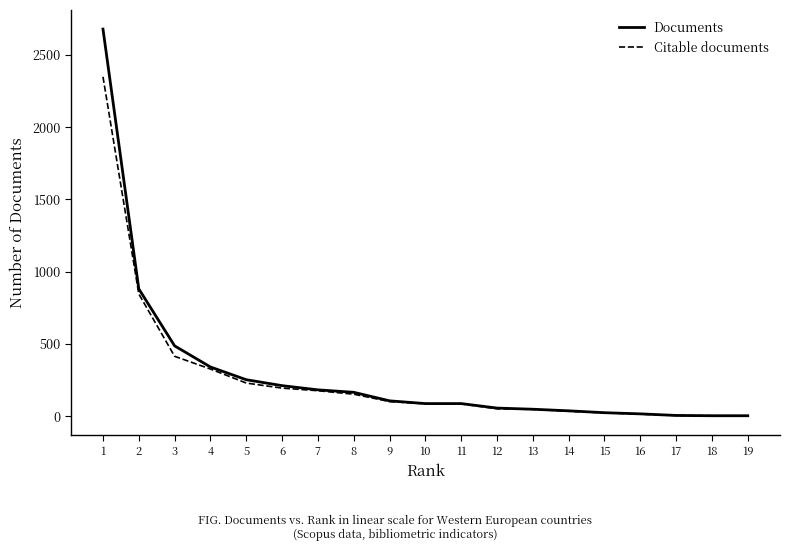

What is the total value across all series at 11?

172